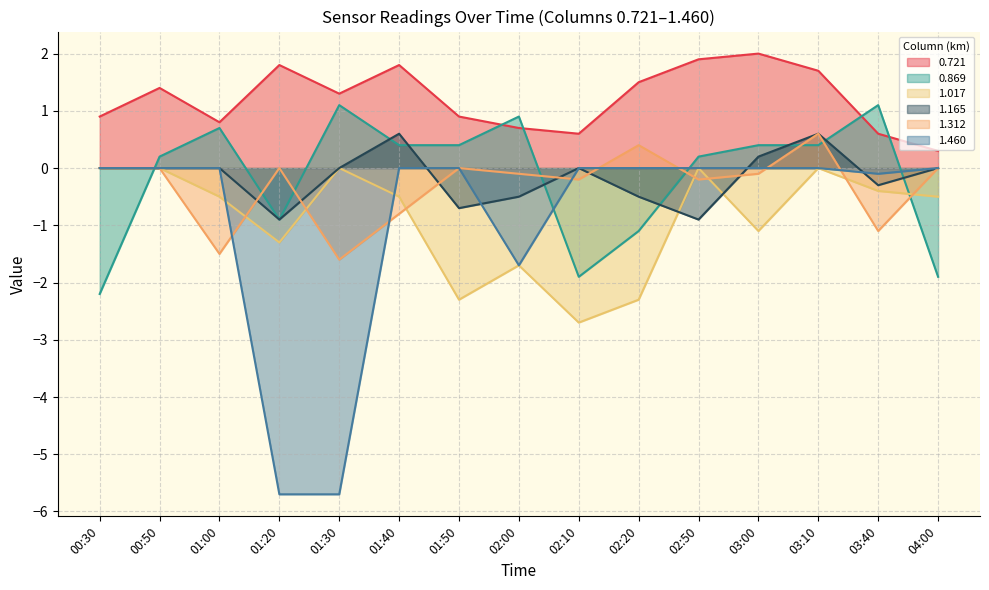

What is the greatest value displayed?

2.0